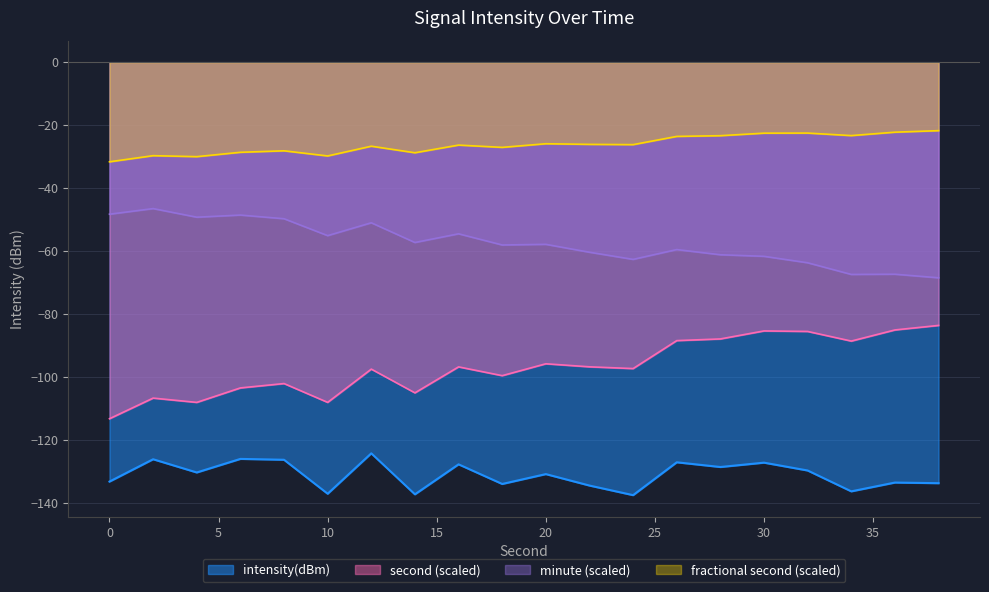

True or false: fractional second (scaled) has a value of -29.8 at 10.

True